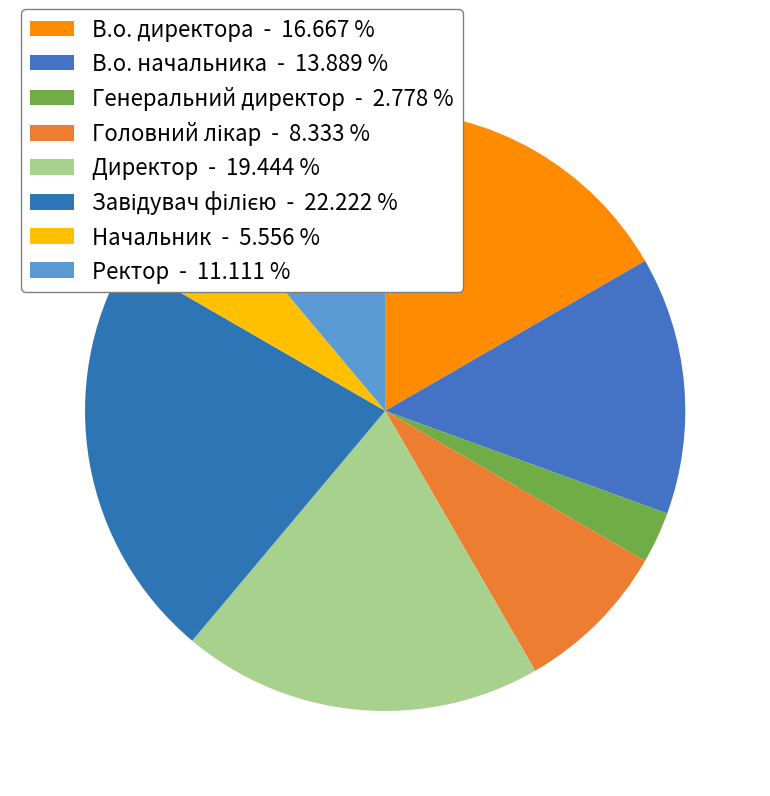

How many slices are in this pie chart?

8